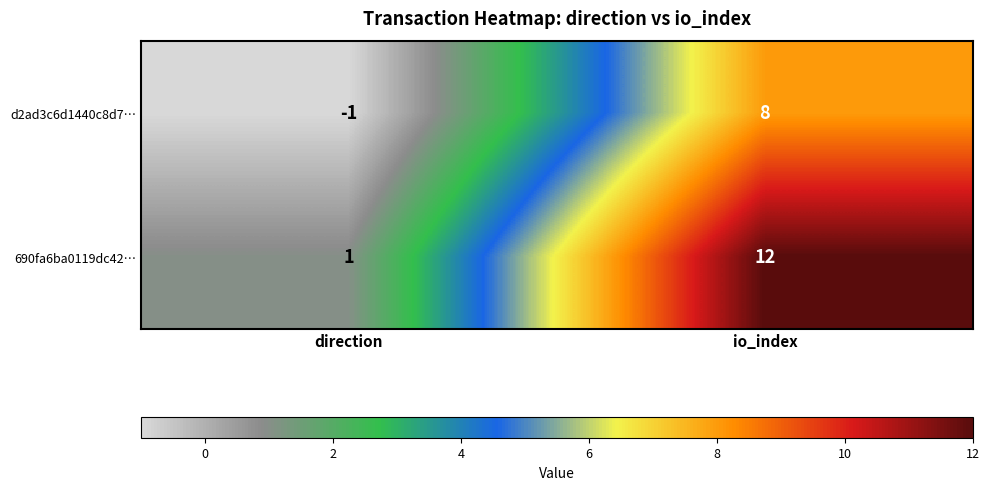

Is it true that 690fa6ba0119dc42… equals 1 at direction?

True